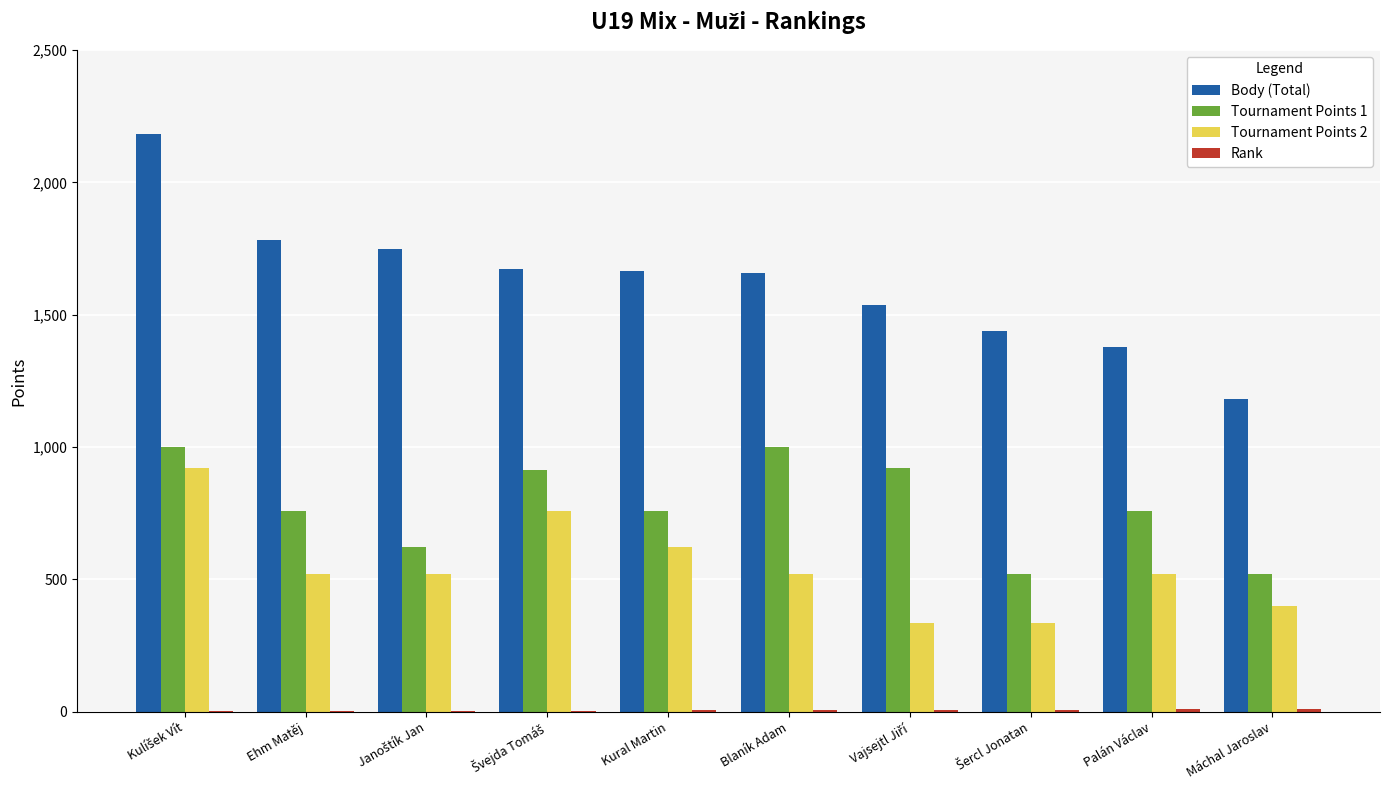

True or false: Tournament Points 2 has a value of 684 at Palán Václav.

False